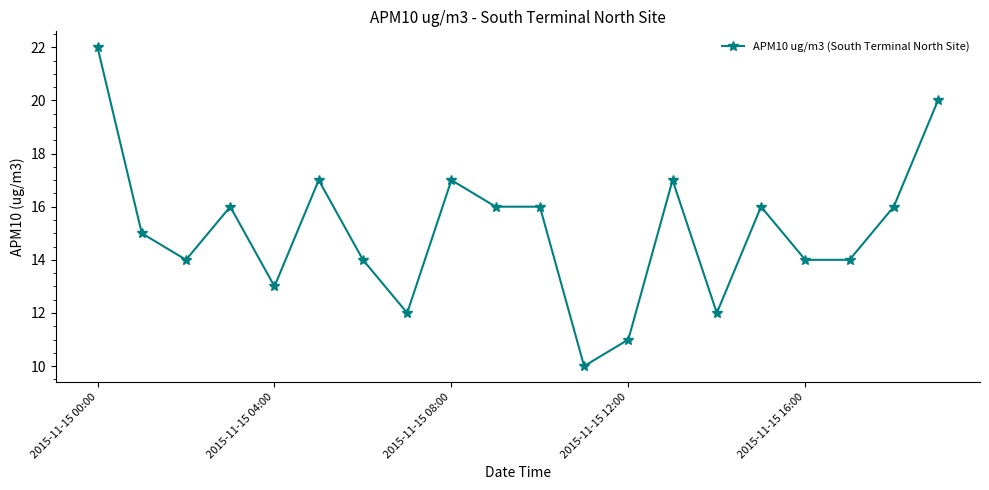

What is the difference between the maximum and minimum values?

12